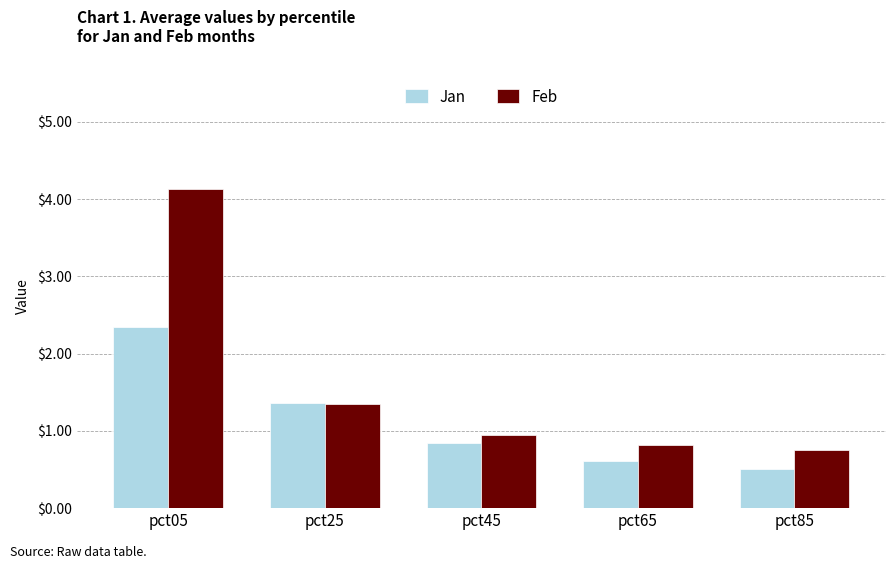

What is the total value across all series at pct05?

6.5